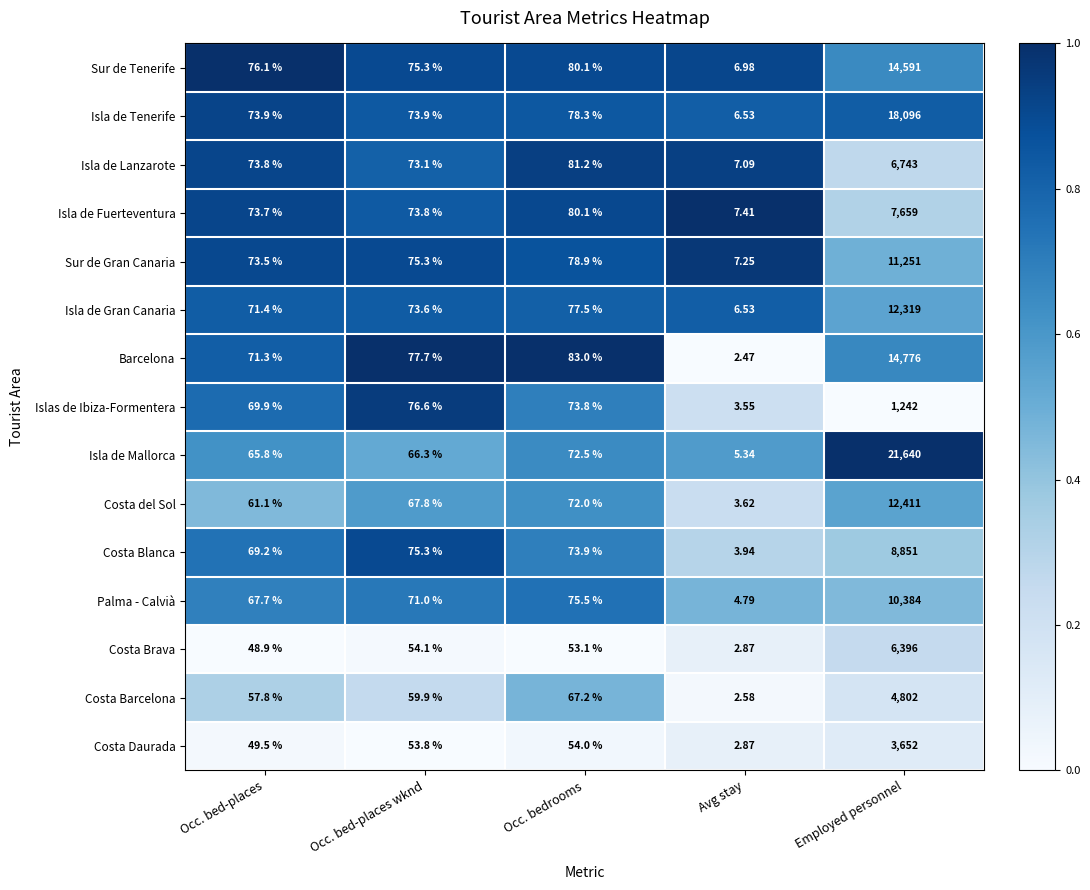

What is the total value across all series at Occ. bed-places?

1003.6